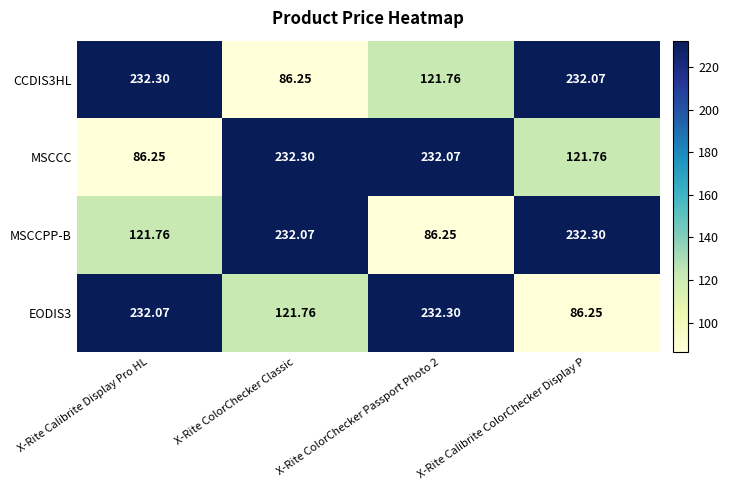

How many series are shown in this chart?

4